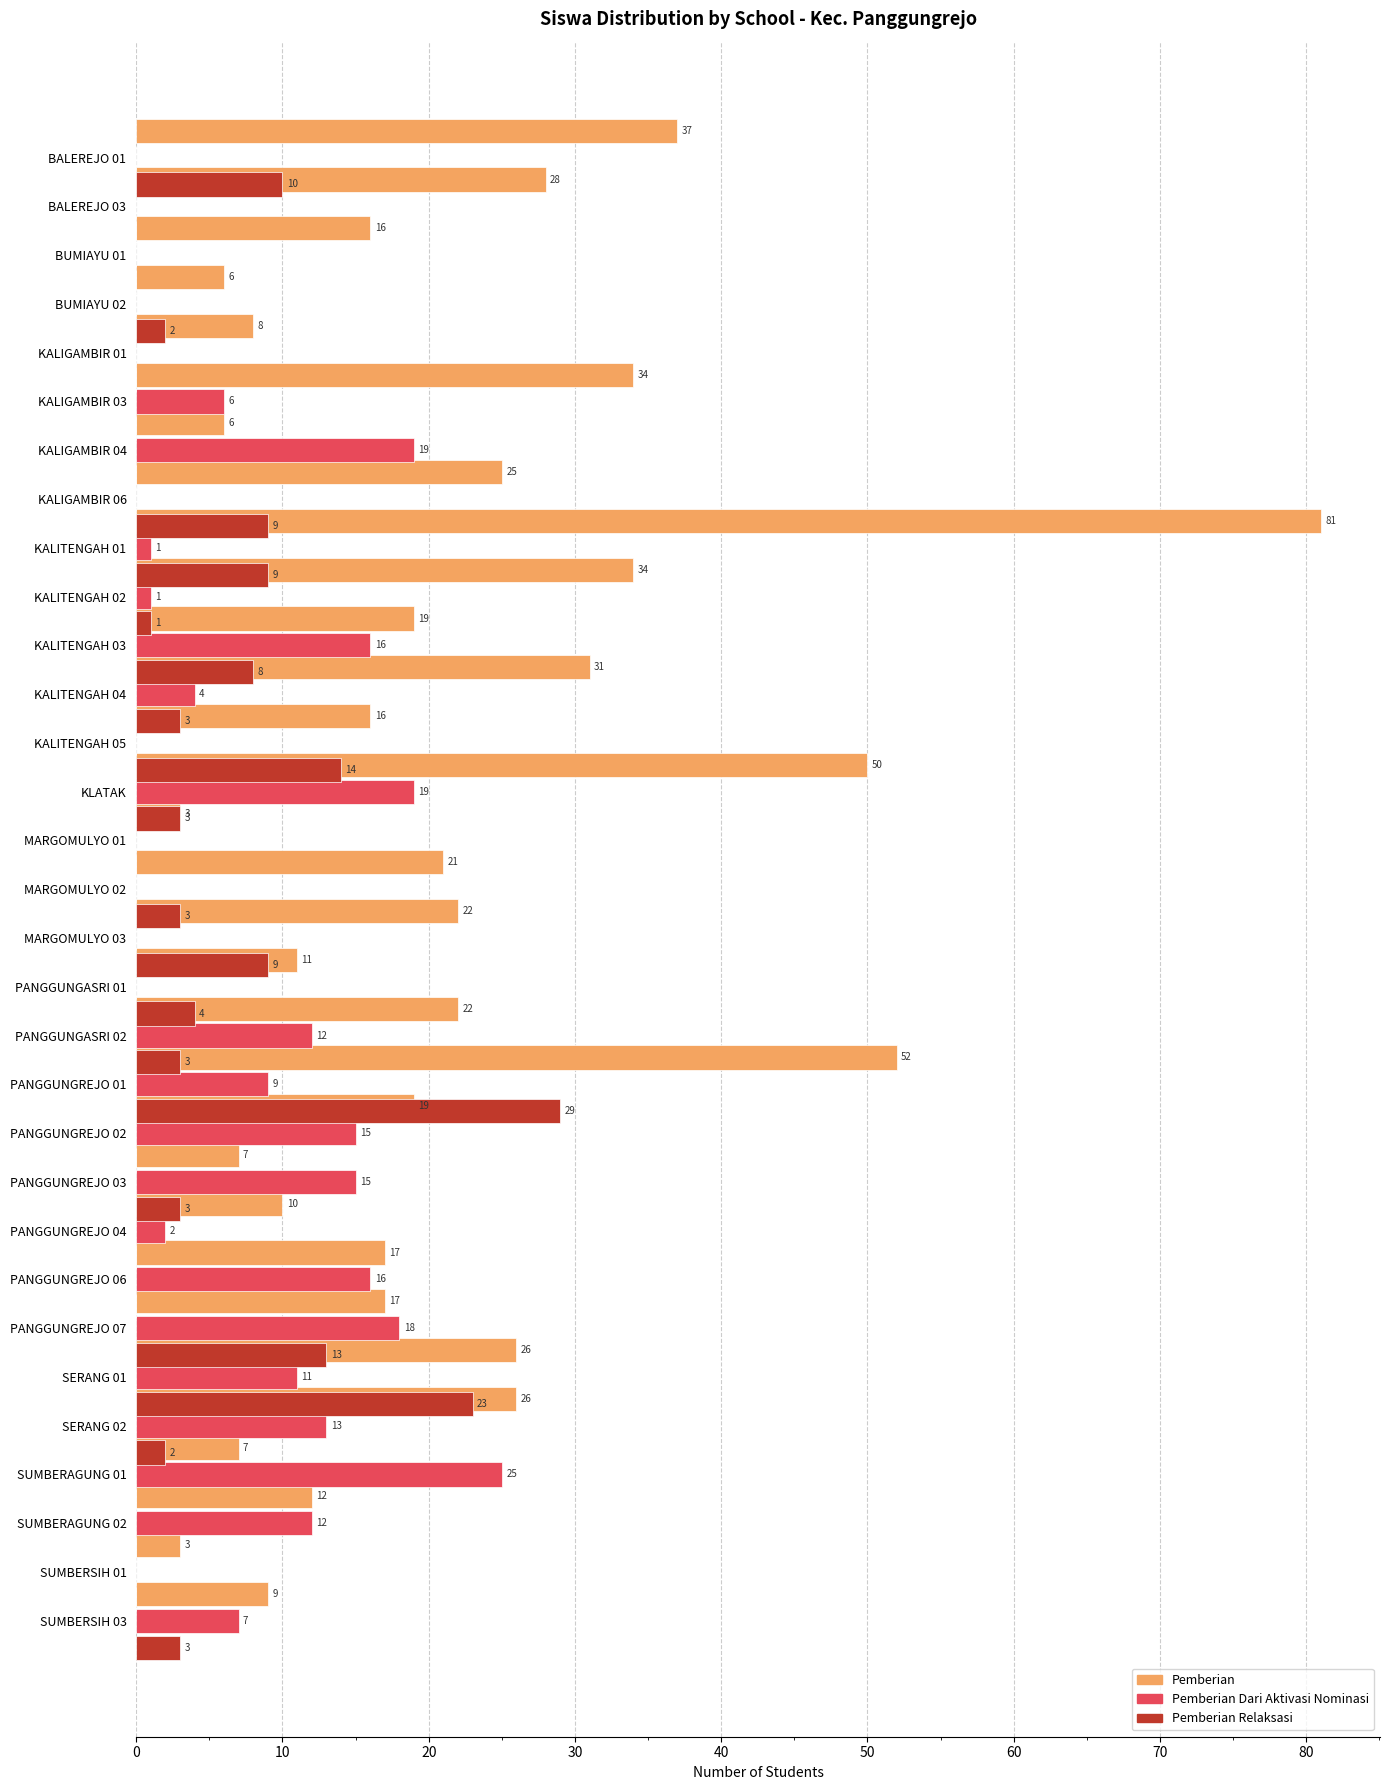

The Pemberian series shows 35 at PANGGUNGASRI 02. True or false?

False